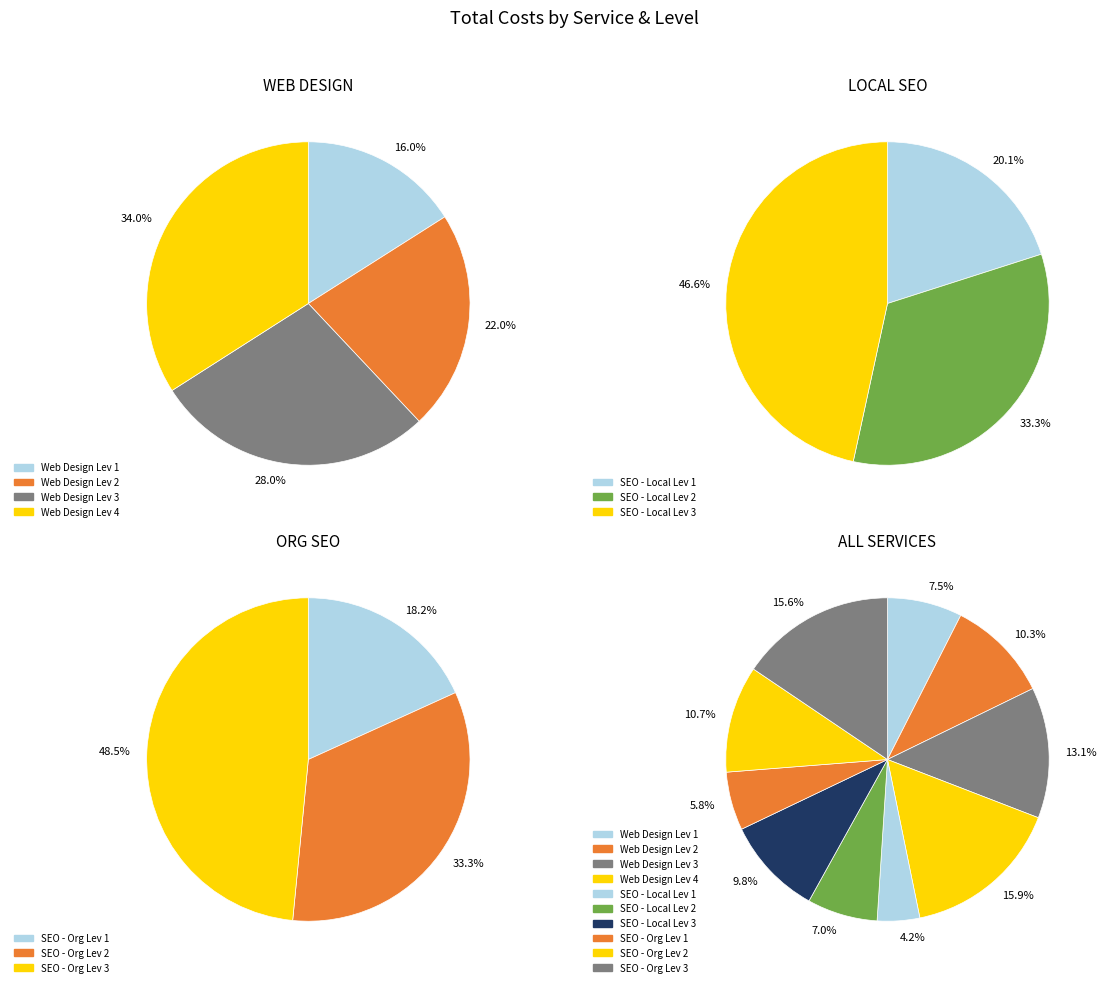

To the nearest percent, what portion does SEO - Org Lev 3 represent?

16%